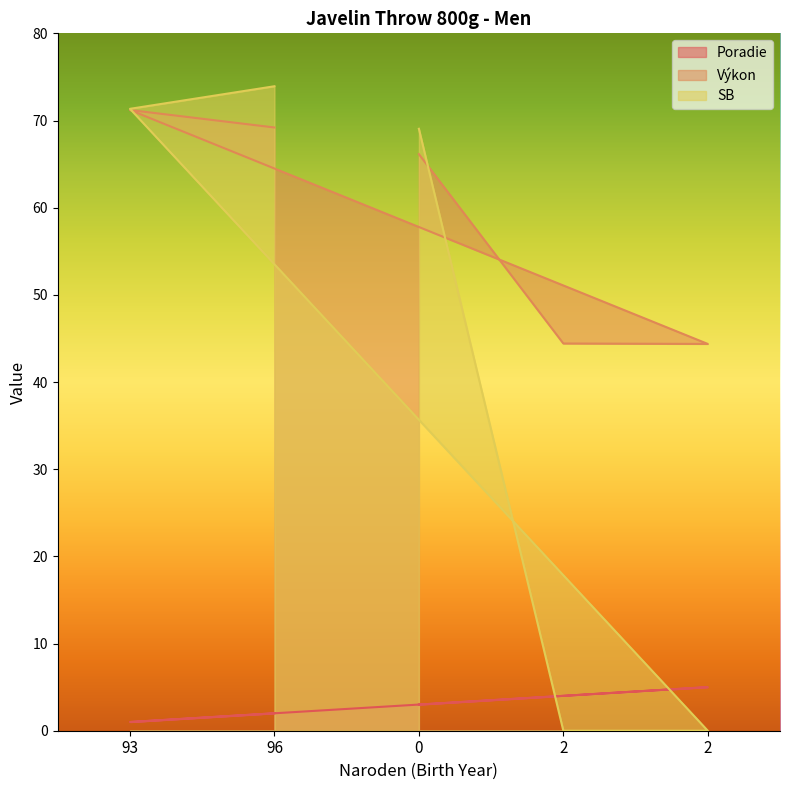

How many values in the Výkon series exceed 66?

3